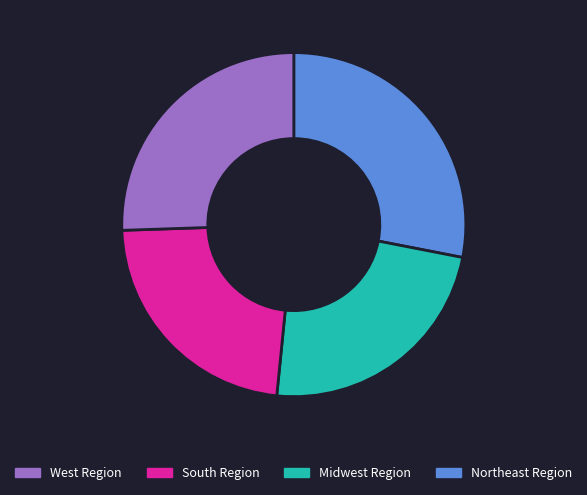

Count the number of slices in the pie.

4